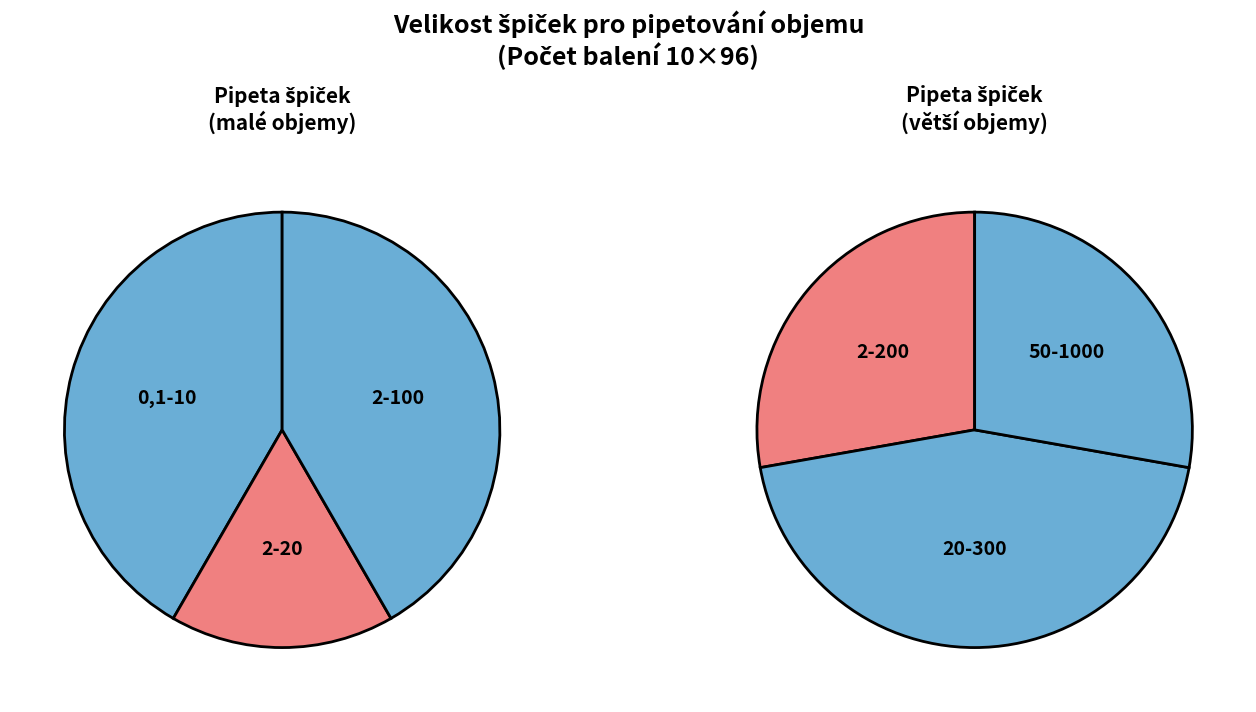

How many slices are in this pie chart?

6